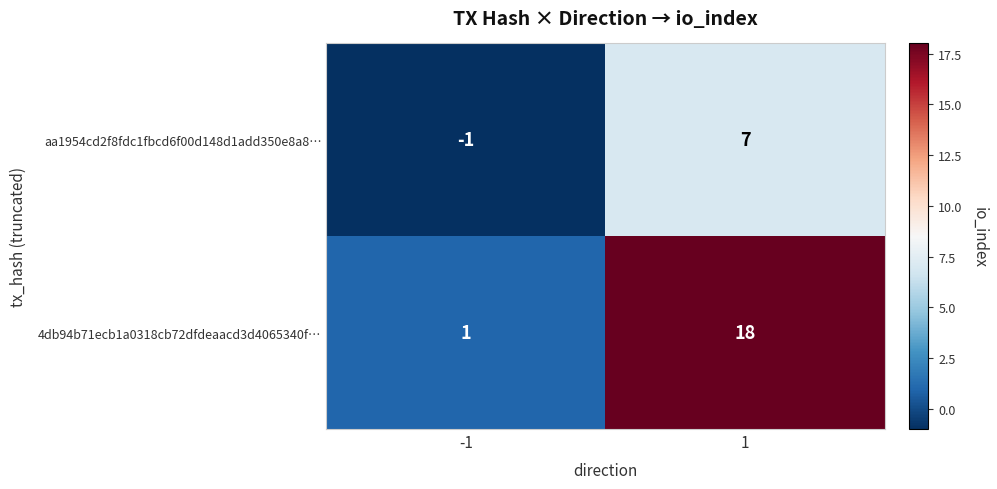

The 4db94b71ecb1a0318cb72dfdeaacd3d4065340f… series shows 1 at -1. True or false?

True